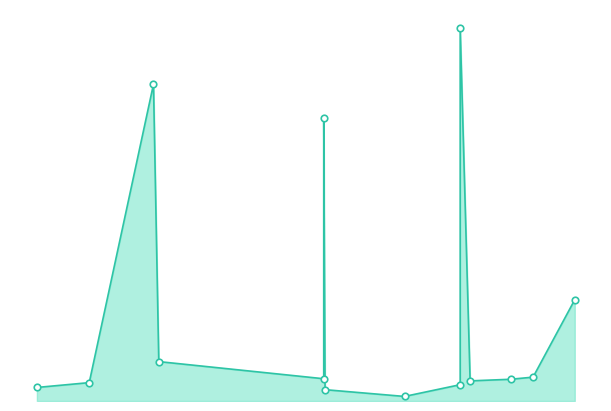

Approximately how many times larger is the value at 2023-06-29 compared to 2022-12-05?

0.1